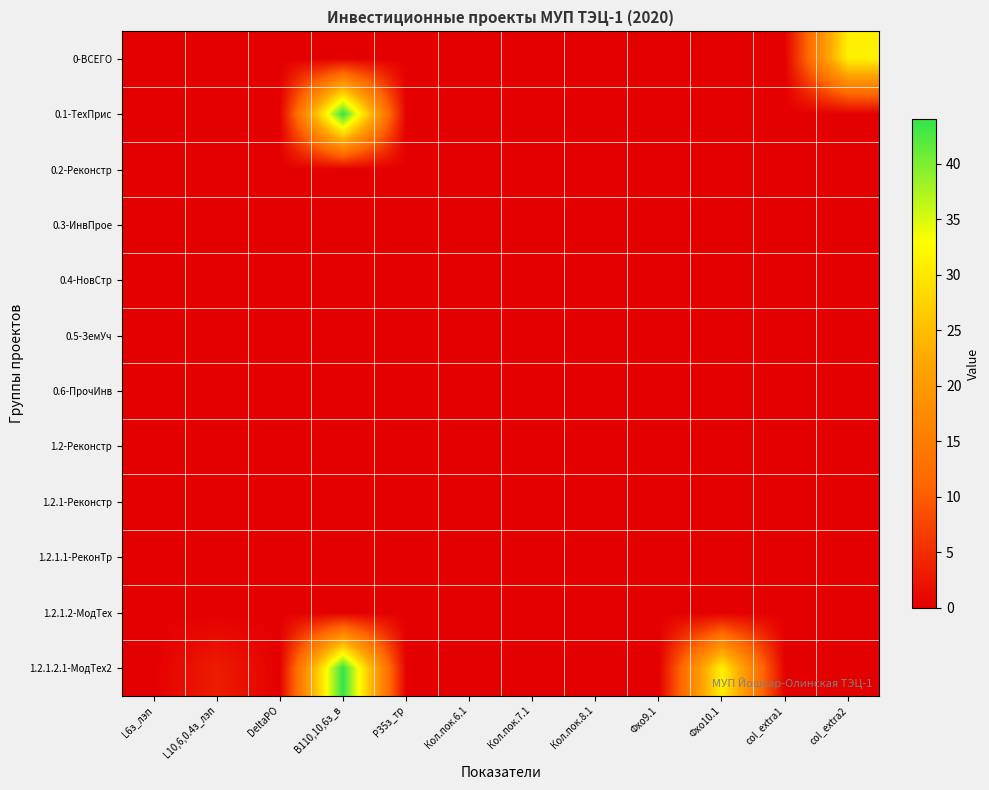

How many data points does each series have?

12